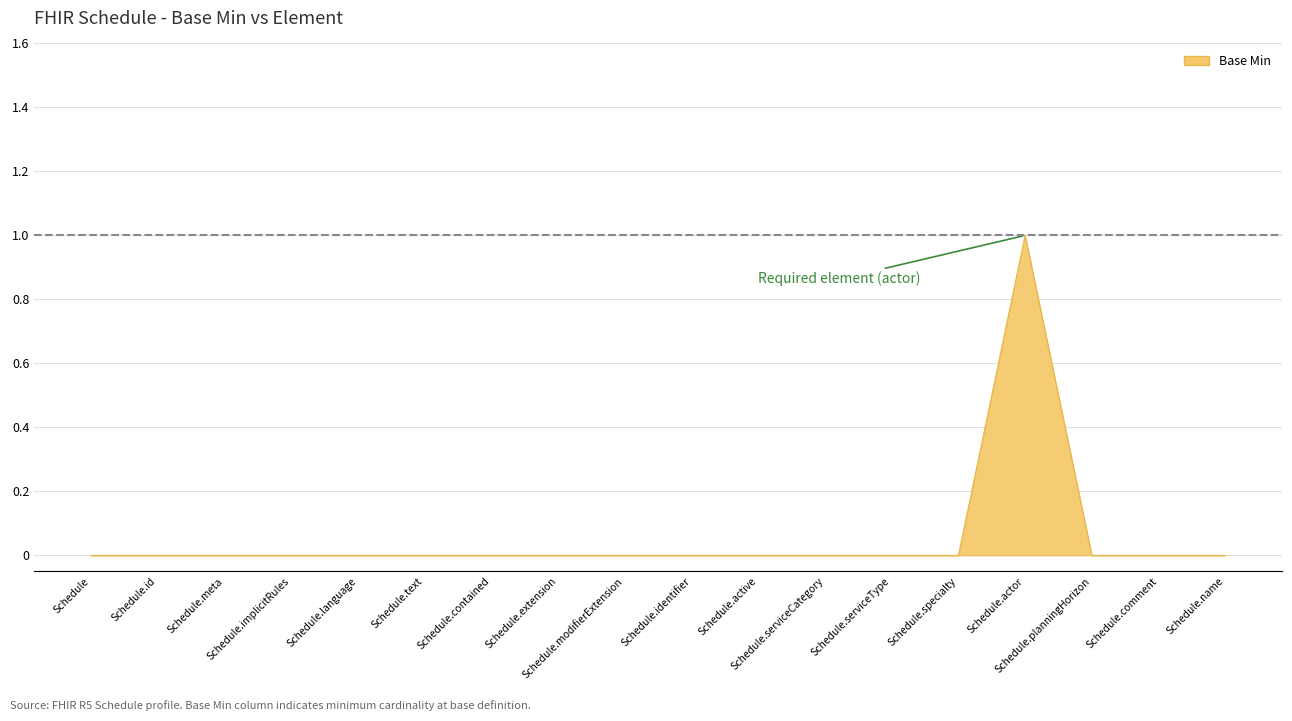

True or false: the data shows 0 at Schedule.meta.

True